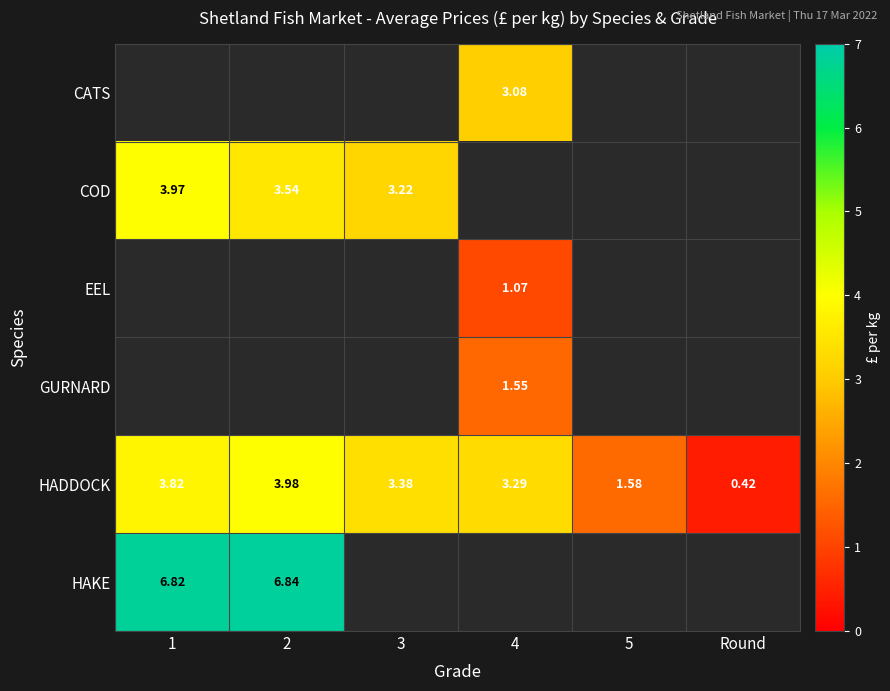

How many values in the HADDOCK series exceed 3?

4